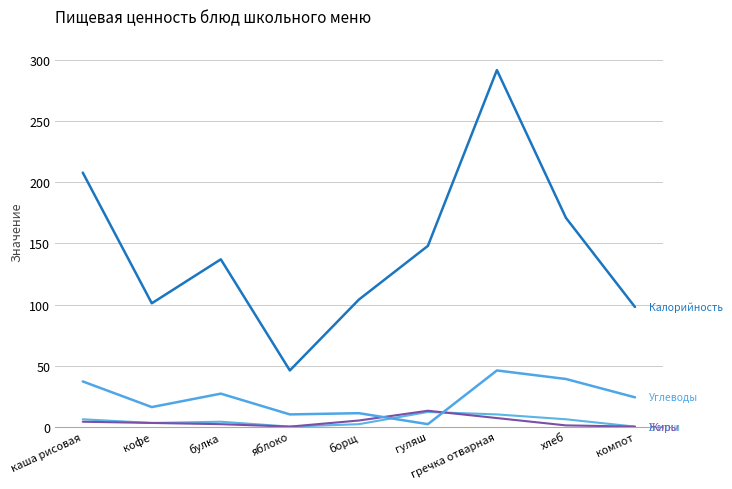

Does the chart display data point markers on the line(s)?

No